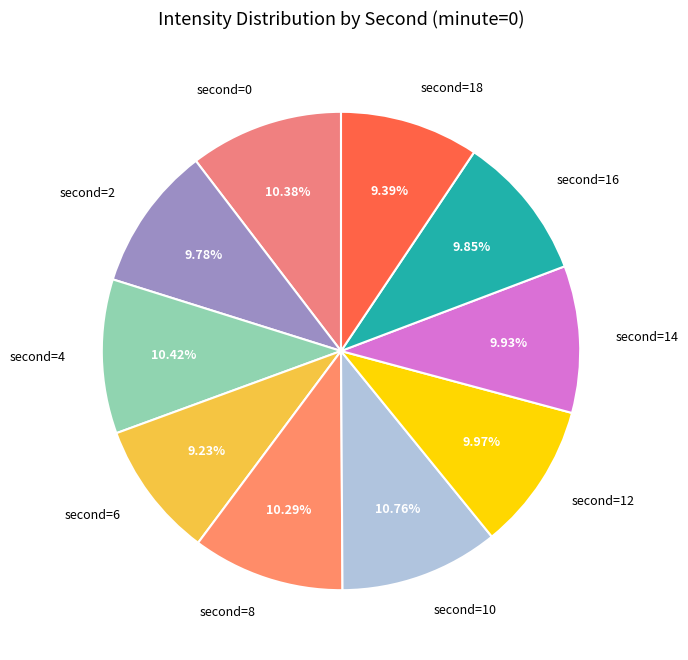

Is there any slice that represents more than half of the pie?

No